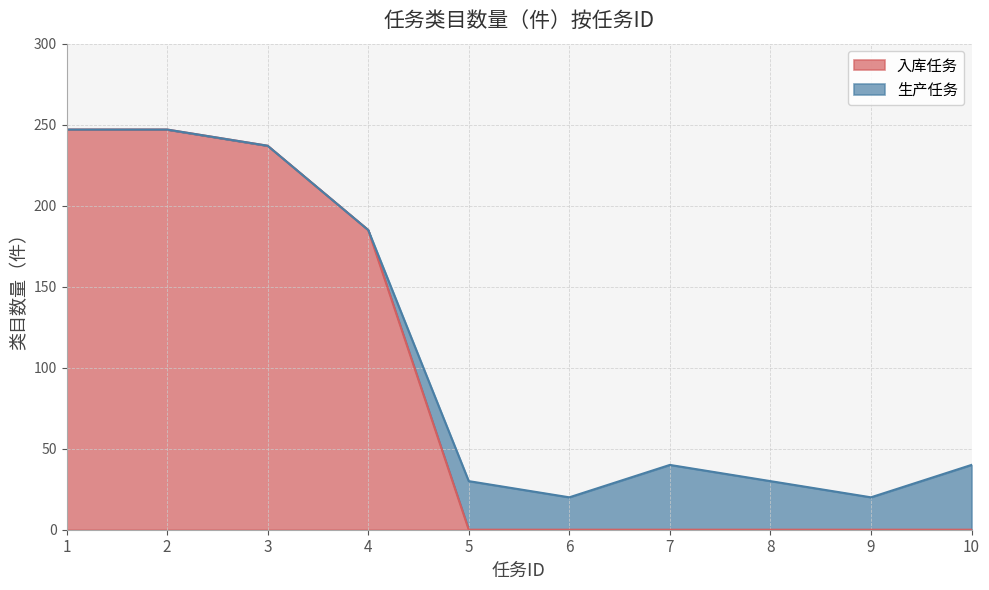

List the labels in order of value, smallest first.

5, 6, 7, 8, 9, 10, 4, 3, 1, 2